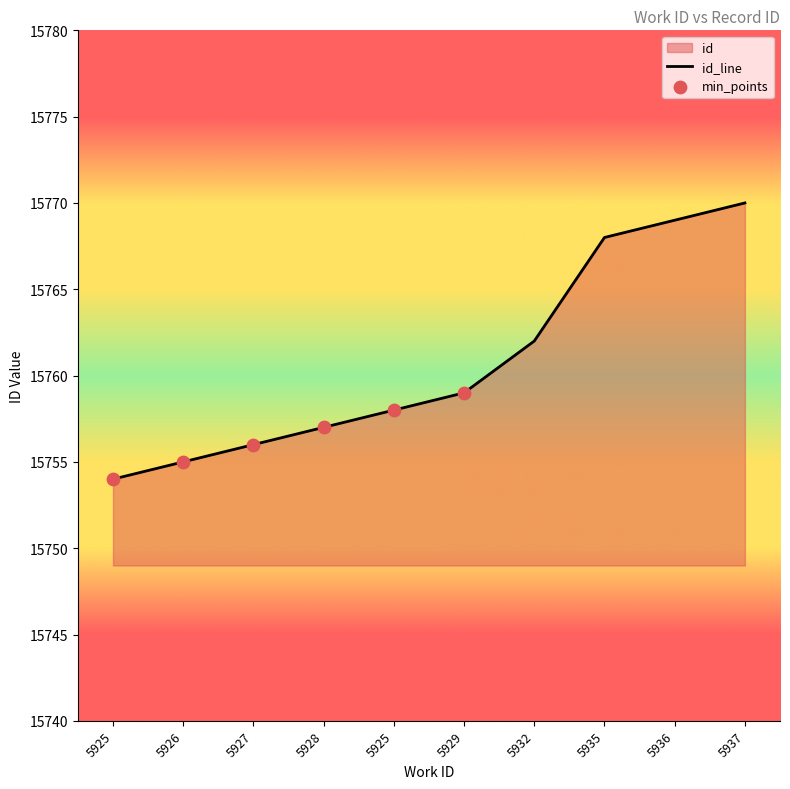

Which has a higher value, 5932 or 5925?

5932